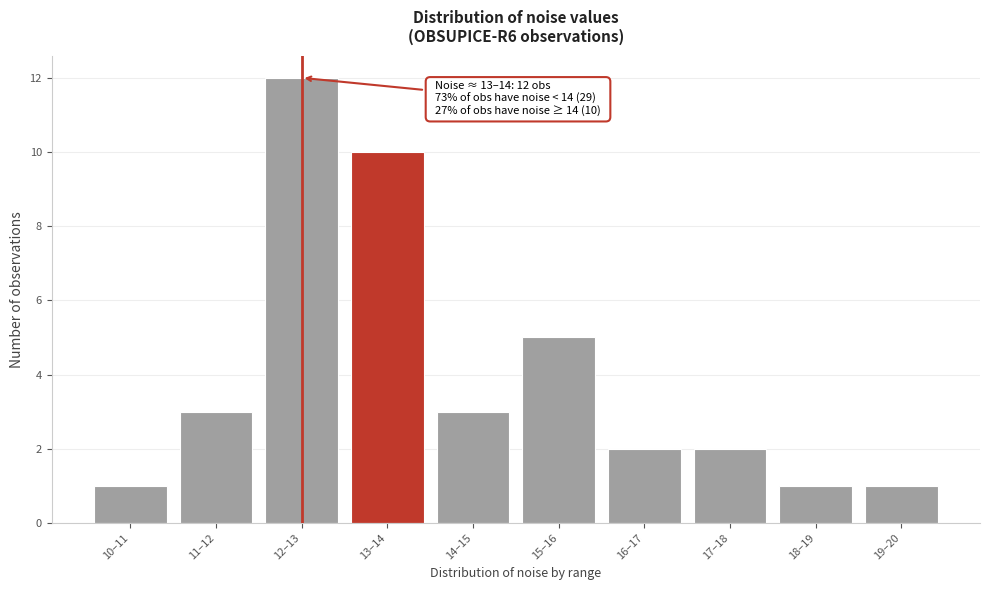

Reading left to right, extract all data points from this chart.

10–11=1	11–12=3	12–13=12	13–14=10	14–15=3	15–16=5	16–17=2	17–18=2	18–19=1	19–20=1